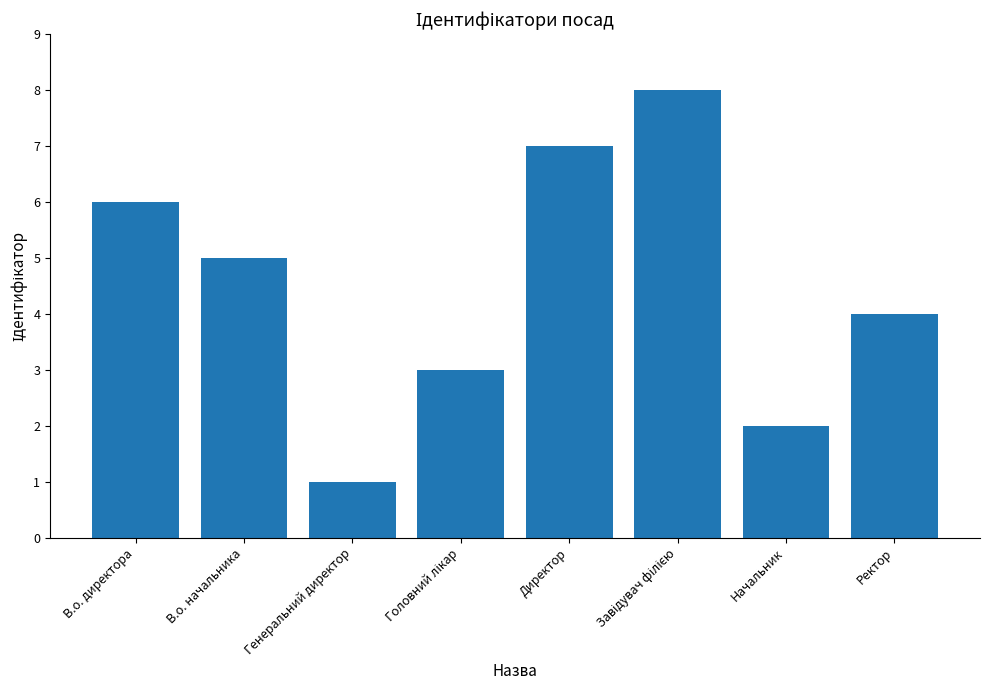

What is the label of the 2nd bar from the left?

В.о. начальника